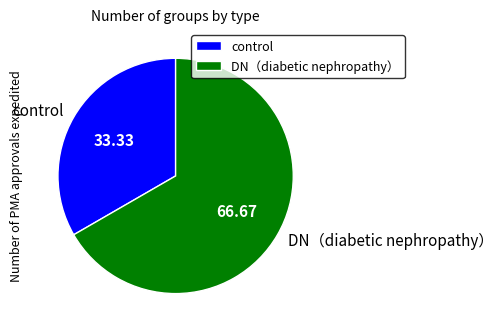

Rank the categories by value from highest to lowest.

DN（diabetic nephropathy）, control